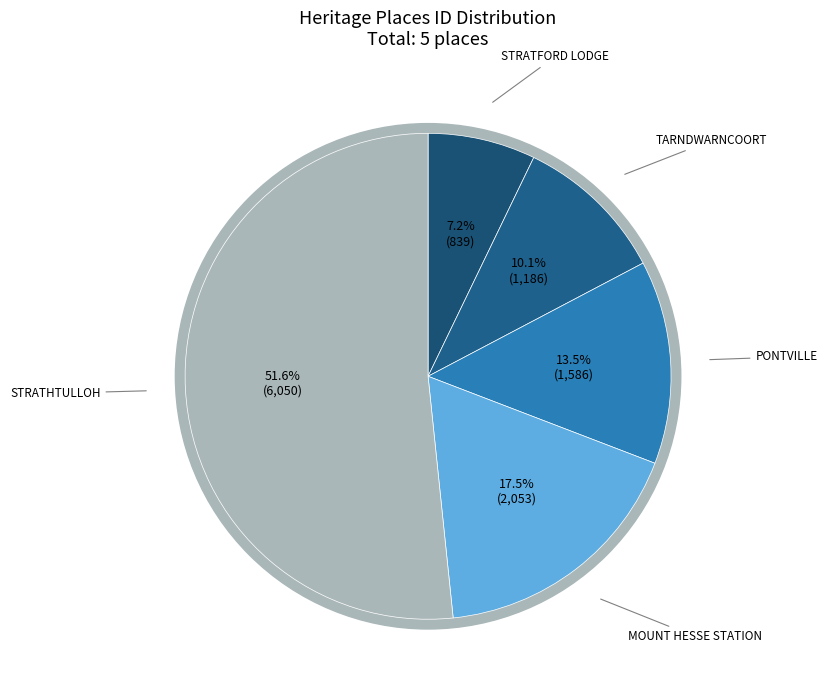

What is the majority slice?

STRATHTULLOH